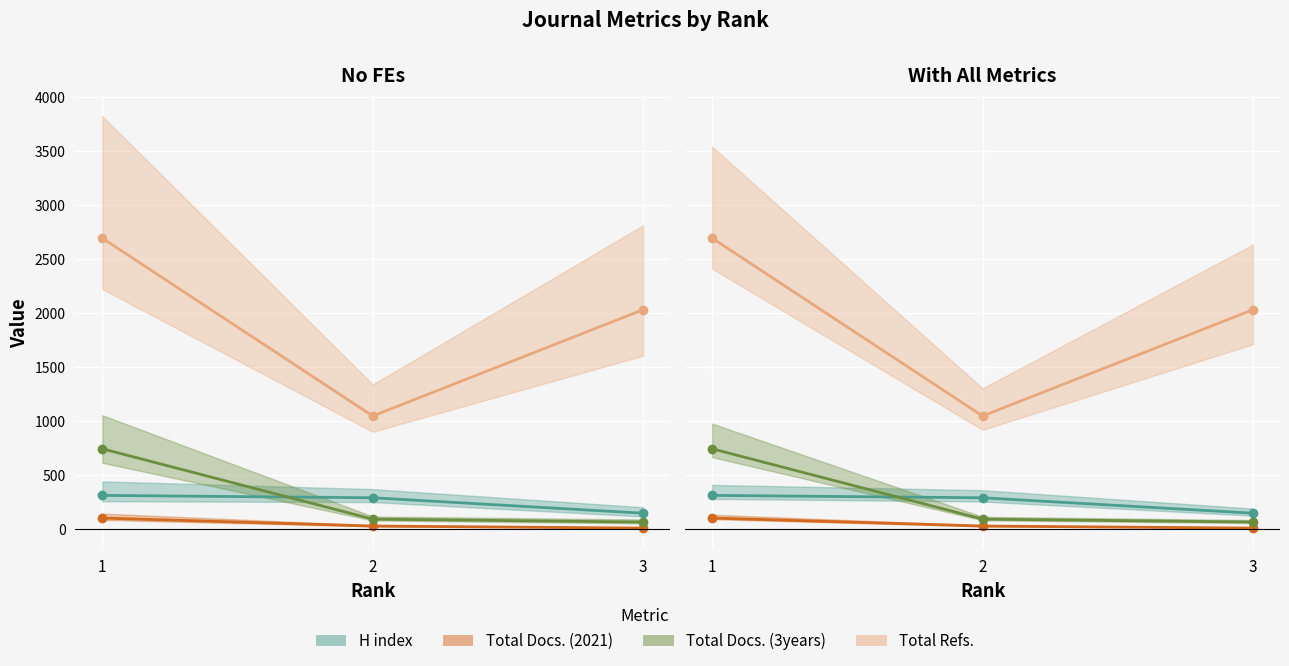

What are all the series names shown in the legend?

H index, Total Docs. (2021), Total Docs. (3years), Total Refs.